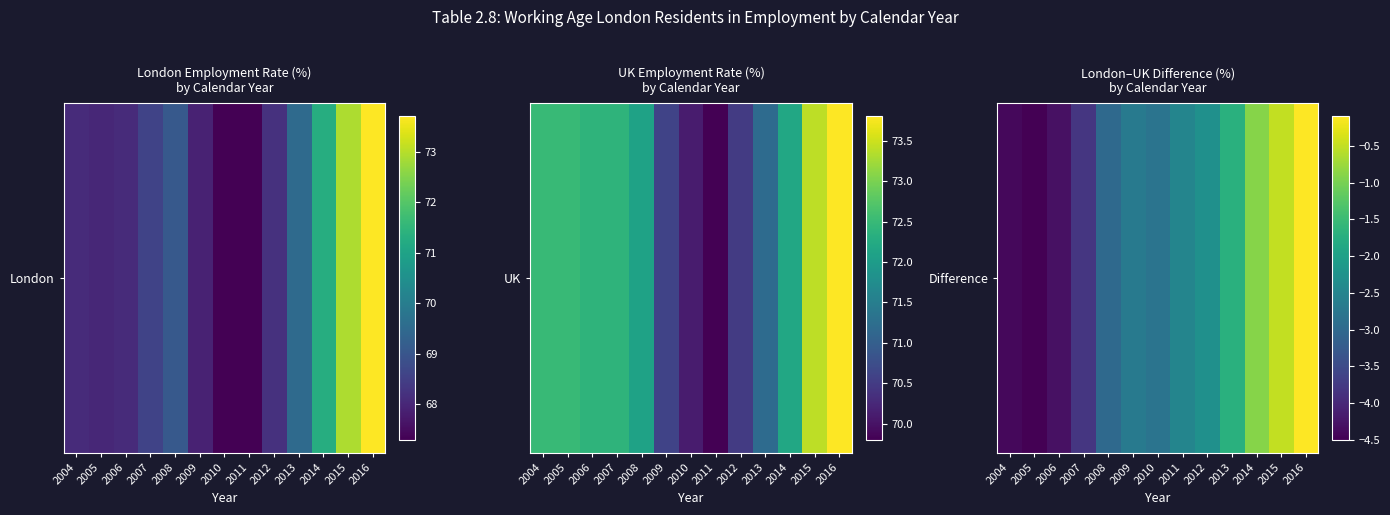

What is the difference between the second highest and second lowest values?

3.9